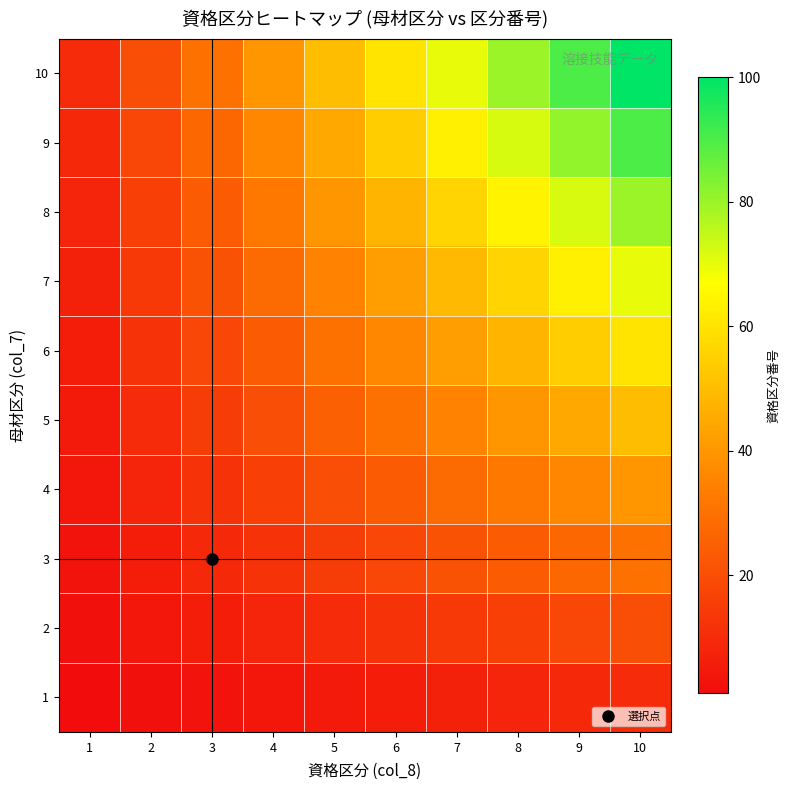

At how many categories does at least one series exceed 60?

4